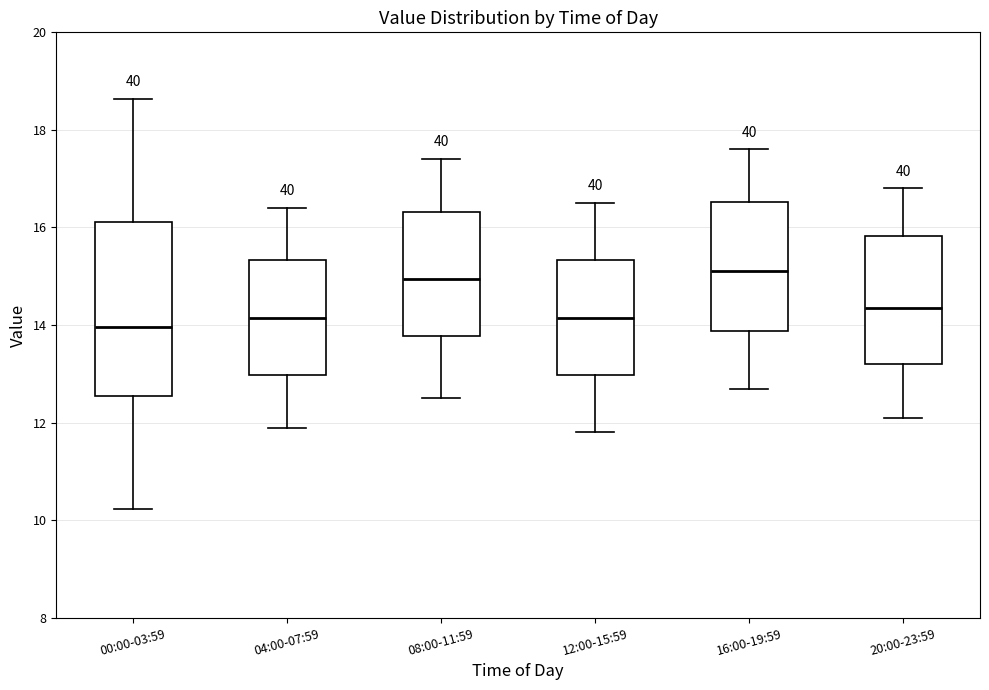

Reading left to right, transcribe this box plot: for each box, give where its median line is, the range the box spans, and where its two whiskers end, as read against the y-axis. The values are not printed on the chart, so give them approximately, as read against the axis.

00:00-03:59: median 14.0, box 12.6 to 16.2, whiskers 10.2 to 18.6
04:00-07:59: median 14.2, box 13.0 to 15.4, whiskers 12.0 to 16.4
08:00-11:59: median 15.0, box 13.8 to 16.4, whiskers 12.6 to 17.4
12:00-15:59: median 14.2, box 13.0 to 15.4, whiskers 11.8 to 16.6
16:00-19:59: median 15.2, box 13.8 to 16.6, whiskers 12.8 to 17.6
20:00-23:59: median 14.4, box 13.2 to 15.8, whiskers 12.2 to 16.8